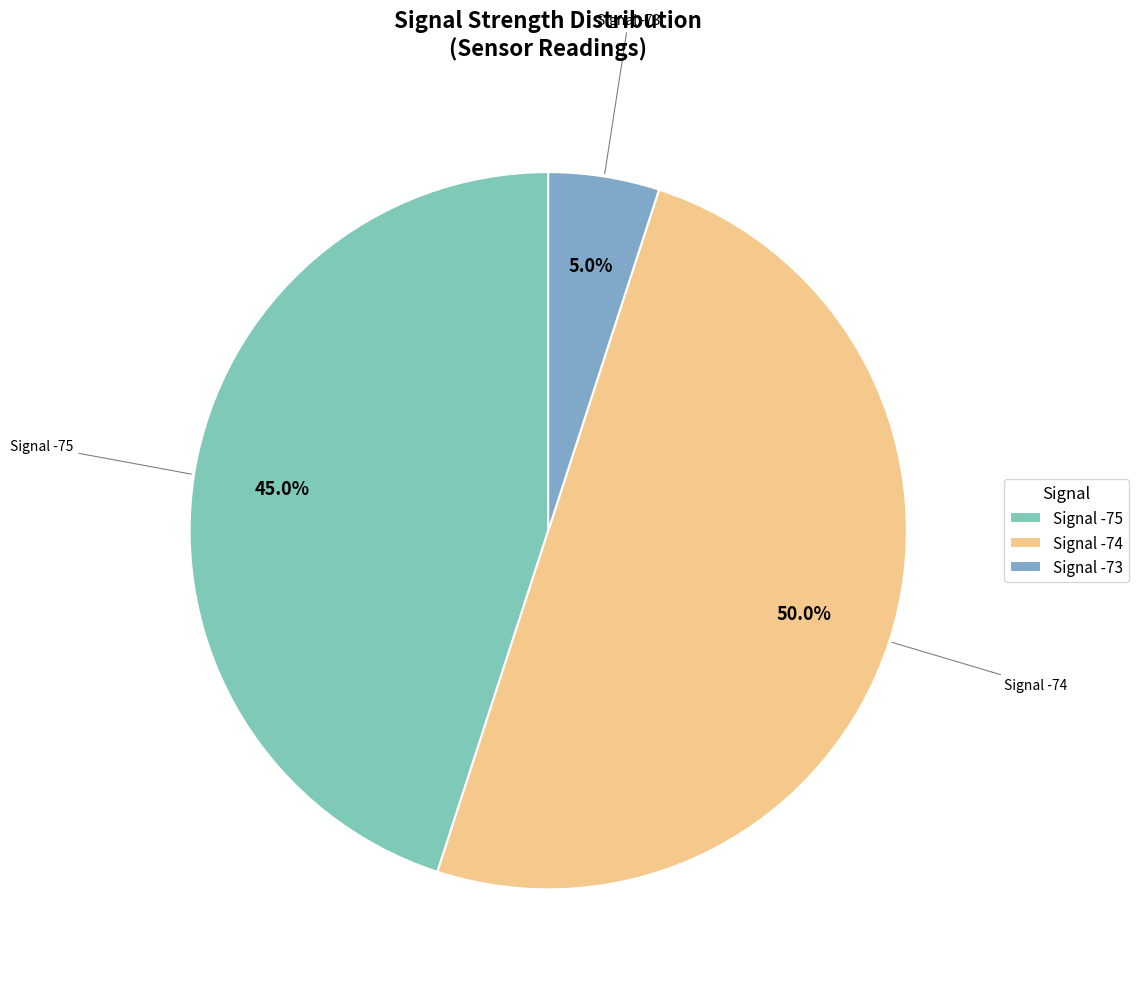

Which slice is the smallest?

Signal -73